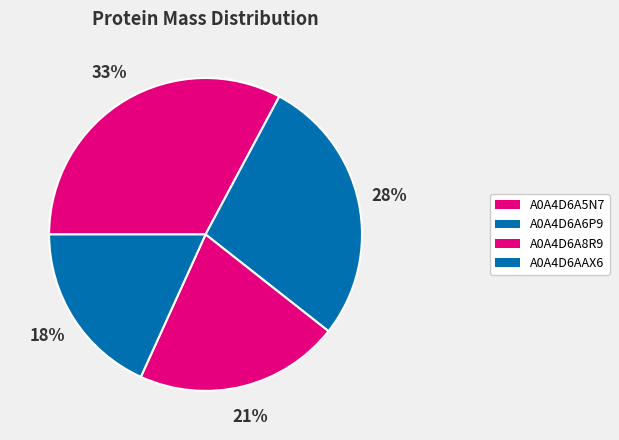

Count the number of slices in the pie.

4